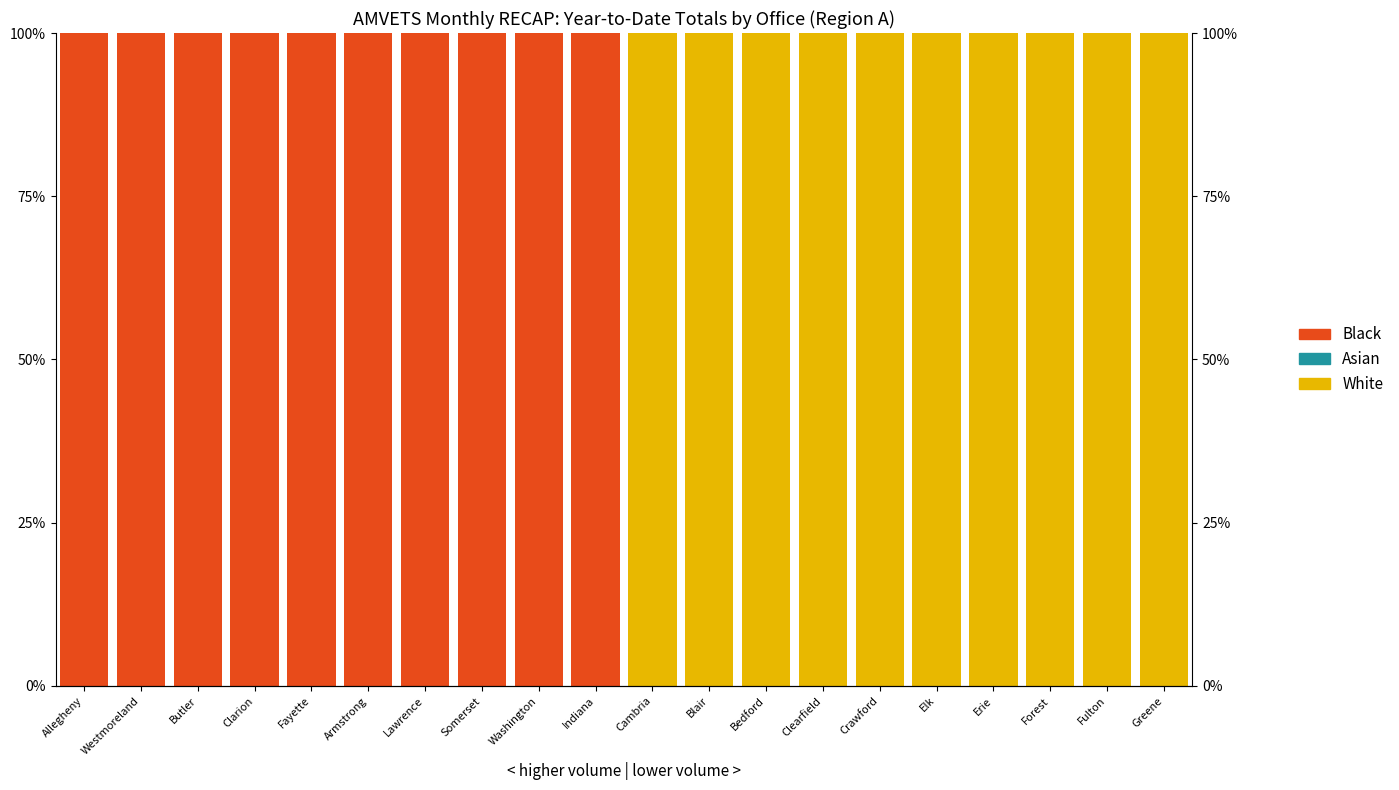

List the labels in order of Black value, smallest first.

Cambria, Blair, Bedford, Clearfield, Crawford, Elk, Erie, Forest, Fulton, Greene, Allegheny, Westmoreland, Butler, Clarion, Fayette, Armstrong, Lawrence, Somerset, Washington, Indiana